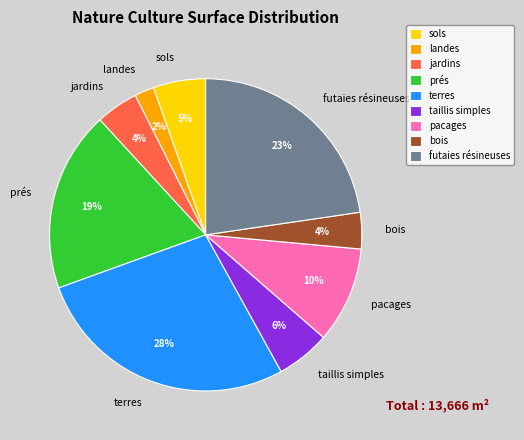

Is the sum of sols and futaies résineuses greater than half?

No